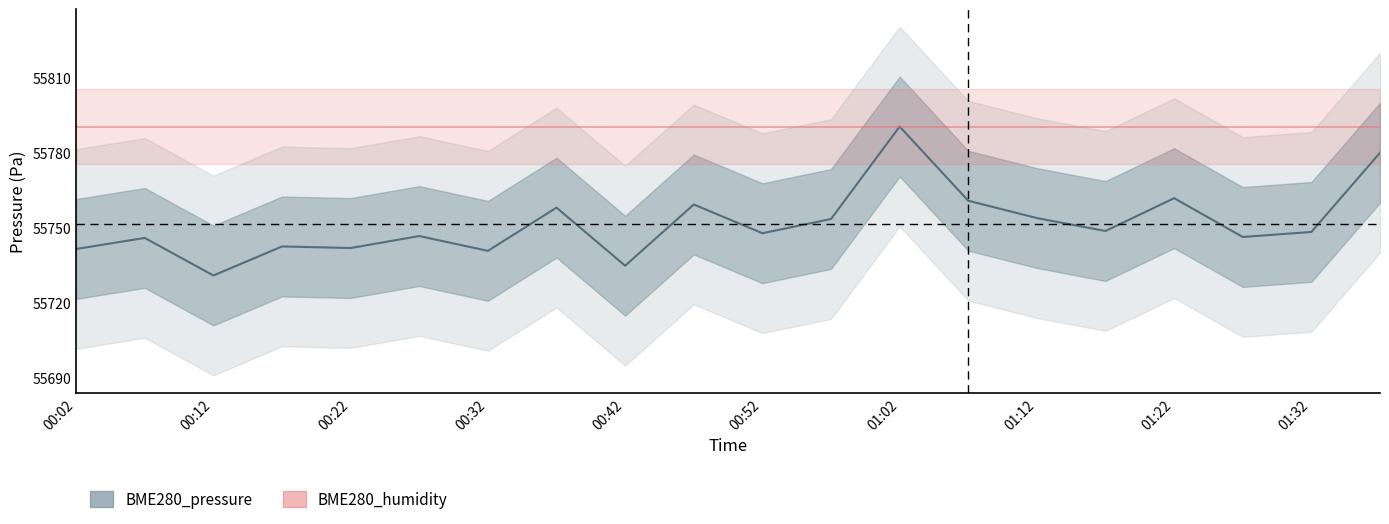

What is the change in value from 14 to 17?

-7.6